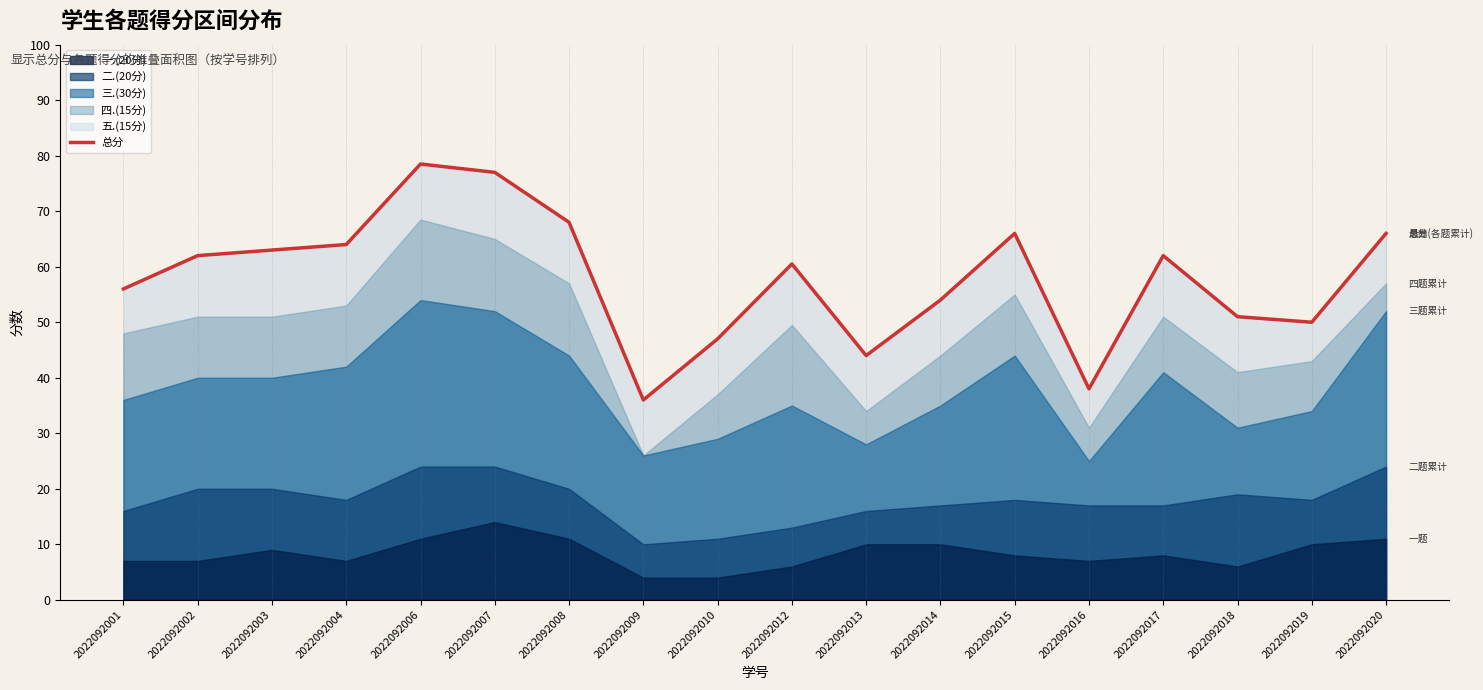

How many interior local peaks (higher than both neighbors) does the data have?

4